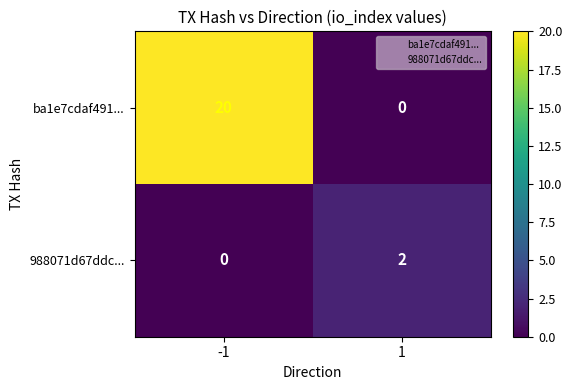

Which label corresponds to the largest value in the chart?

-1